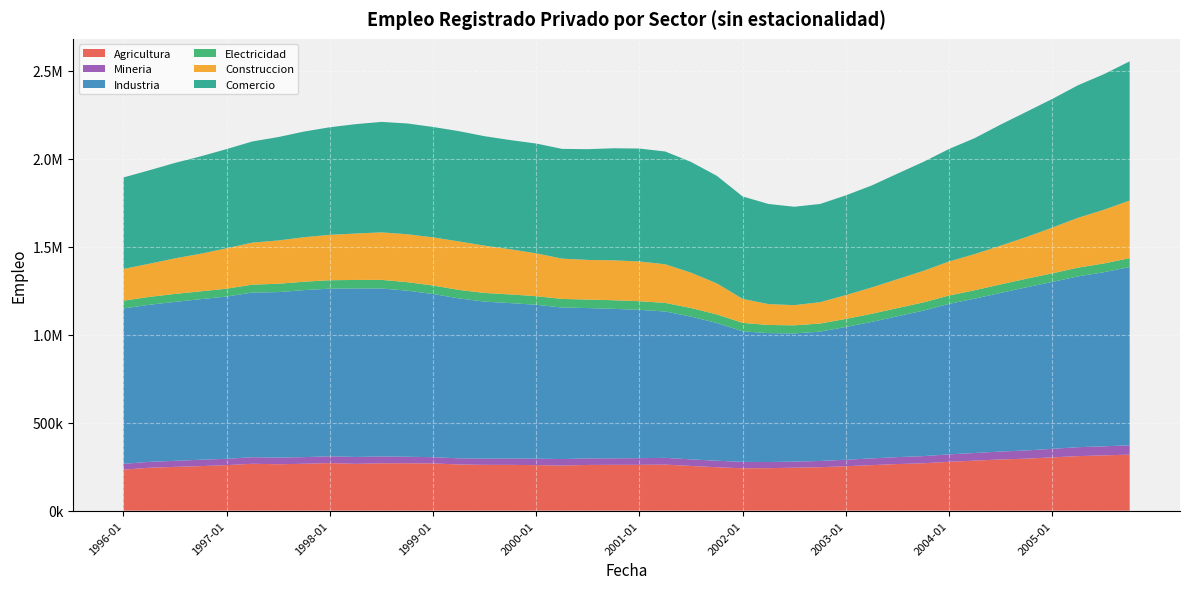

Reading right to left, list all the values displayed in this chart.

Agricultura: 2005-10=318517.0	2005-07=314089.4	2005-04=309954.8	2005-01=302945.6	2004-10=295489.8	2004-07=290961.8	2004-04=284256.6	2004-01=277467.9	2003-10=269363.3	2003-07=264860.0	2003-04=258739.9	2003-01=252403.5	2002-10=246853.0	2002-07=244234.0	2002-04=241419.7	2002-01=240778.4	2001-10=246628.6	2001-07=253950.8	2001-04=261622.8	2001-01=260443.3	2000-10=260562.0	2000-07=259793.6	2000-04=256258.9	2000-01=258615.1	1999-10=260334.9	1999-07=260258.6	1999-04=262473.2	1999-01=268381.4	1998-10=269102.3	1998-07=269102.7	1998-04=265972.8	1998-01=270290.5	1997-10=266490.0	1997-07=263720.9	1997-04=266536.5	1997-01=258692.3	1996-10=253139.8	1996-07=248842.3	1996-04=243702.7	1996-01=232966.4
Mineria: 2005-10=52851.0	2005-07=51623.0	2005-04=50778.0	2005-01=48417.0	2004-10=46665.0	2004-07=44915.0	2004-04=43497.0	2004-01=42439.0	2003-10=40487.0	2003-07=39376.0	2003-04=38220.0	2003-01=36850.0	2002-10=35471.0	2002-07=34596.0	2002-04=34861.0	2002-01=36282.0	2001-10=37089.0	2001-07=37485.0	2001-04=38366.0	2001-01=37871.0	2000-10=36754.0	2000-07=36959.0	2000-04=36999.0	2000-01=36651.0	1999-10=35811.0	1999-07=35047.0	1999-04=34812.0	1999-01=35468.0	1998-10=37194.0	1998-07=38922.0	1998-04=39133.0	1998-01=38651.0	1997-10=37752.0	1997-07=37711.0	1997-04=37163.0	1997-01=35812.0	1996-10=36330.0	1996-07=34179.0	1996-04=33745.0	1996-01=33064.0
Industria: 2005-10=1012969.6	2005-07=989207.0	2005-04=970656.0	2005-01=948215.5	2004-10=927048.6	2004-07=901685.2	2004-04=877083.2	2004-01=855167.8	2003-10=826696.2	2003-07=800520.3	2003-04=775624.7	2003-01=754563.7	2002-10=735012.8	2002-07=728376.7	2002-04=732657.5	2002-01=742058.5	2001-10=782540.6	2001-07=810947.2	2001-04=831684.4	2001-01=842784.4	2000-10=849401.8	2000-07=854417.1	2000-04=860815.1	2000-01=874623.2	1999-10=883188.1	1999-07=892513.7	1999-04=908854.6	1999-01=927266.3	1998-10=943685.6	1998-07=954386.3	1998-04=957765.8	1998-01=952519.1	1997-10=948948.6	1997-07=940452.2	1997-04=935658.3	1997-01=922189.0	1996-10=912348.1	1996-07=903359.9	1996-04=892453.9	1996-01=882942.8
Electricidad: 2005-10=50462.0	2005-07=49653.0	2005-04=49576.0	2005-01=48933.0	2004-10=48769.0	2004-07=48232.0	2004-04=47912.0	2004-01=47507.0	2003-10=46500.0	2003-07=46358.0	2003-04=46064.0	2003-01=45890.0	2002-10=45878.0	2002-07=45969.0	2002-04=46132.0	2002-01=47794.0	2001-10=48670.0	2001-07=49065.0	2001-04=48810.0	2001-01=48924.0	2000-10=48909.0	2000-07=48380.0	2000-04=48891.0	2000-01=48754.0	1999-10=49205.0	1999-07=49246.0	1999-04=48219.0	1999-01=48246.0	1998-10=48354.0	1998-07=49018.0	1998-04=48004.0	1998-01=47988.0	1997-10=47631.0	1997-07=47392.0	1997-04=45020.0	1997-01=44713.0	1996-10=44491.0	1996-07=45257.0	1996-04=44642.0	1996-01=44282.0
Construccion: 2005-10=327413.1	2005-07=305227.8	2005-04=283214.1	2005-01=259774.2	2004-10=237063.0	2004-07=220218.2	2004-04=205432.3	2004-01=193439.2	2003-10=179311.8	2003-07=164156.5	2003-04=149486.0	2003-01=135210.5	2002-10=121308.1	2002-07=114544.8	2002-04=118617.6	2002-01=136364.8	2001-10=176378.1	2001-07=200763.4	2001-04=219546.4	2001-01=225839.1	2000-10=226745.6	2000-07=225231.9	2000-04=229022.6	2000-01=243456.4	1999-10=256588.2	1999-07=268616.0	1999-04=275562.8	1999-01=273370.2	1998-10=272254.1	1998-07=269809.4	1998-04=263764.0	1998-01=257898.5	1997-10=252906.2	1997-07=246112.0	1997-04=238773.7	1997-01=229545.2	1996-10=213809.9	1996-07=202133.4	1996-04=188419.5	1996-01=179978.4
Comercio: 2005-10=791028.2	2005-07=770174.0	2005-04=753348.2	2005-01=731105.6	2004-10=711493.2	2004-07=687938.6	2004-04=659088.5	2004-01=639230.9	2003-10=619239.9	2003-07=599836.5	2003-04=579544.4	2003-01=566742.2	2002-10=558112.0	2002-07=559116.1	2002-04=569002.1	2002-01=581981.4	2001-10=611118.9	2001-07=629105.8	2001-04=640728.5	2001-01=641665.8	2000-10=636724.4	2000-07=629289.7	2000-04=623647.0	2000-01=623926.9	1999-10=620393.1	1999-07=621937.5	1999-04=626456.8	1999-01=627443.9	1998-10=629529.5	1998-07=627769.8	1998-04=621632.5	1998-01=611190.3	1997-10=600366.4	1997-07=587387.6	1997-04=574821.9	1997-01=563624.2	1996-10=553350.7	1996-07=542359.2	1996-04=531045.7	1996-01=520037.7